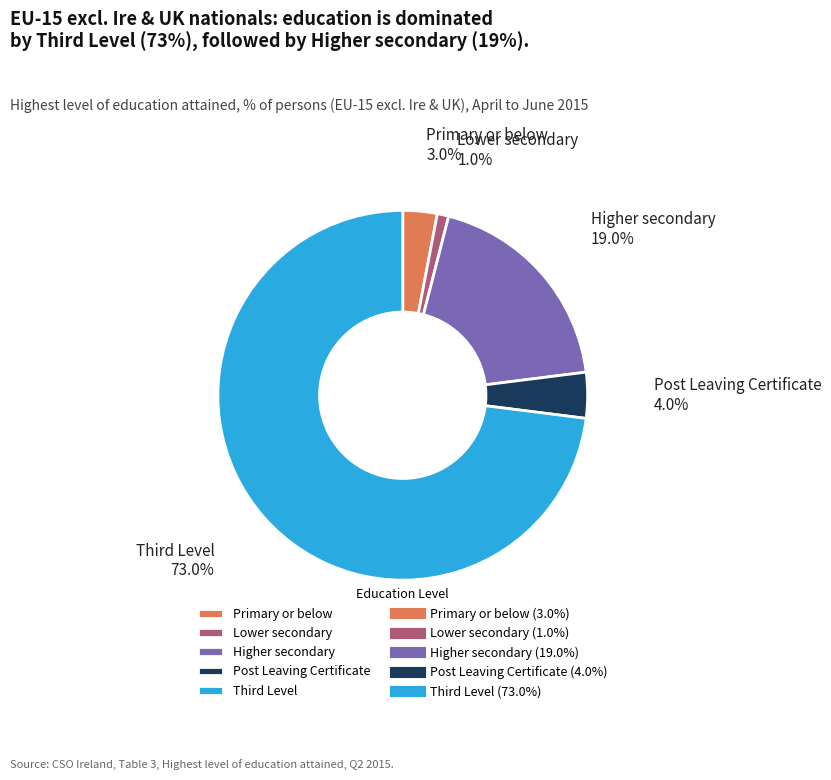

Which slice represents more than half of the pie?

Third Level